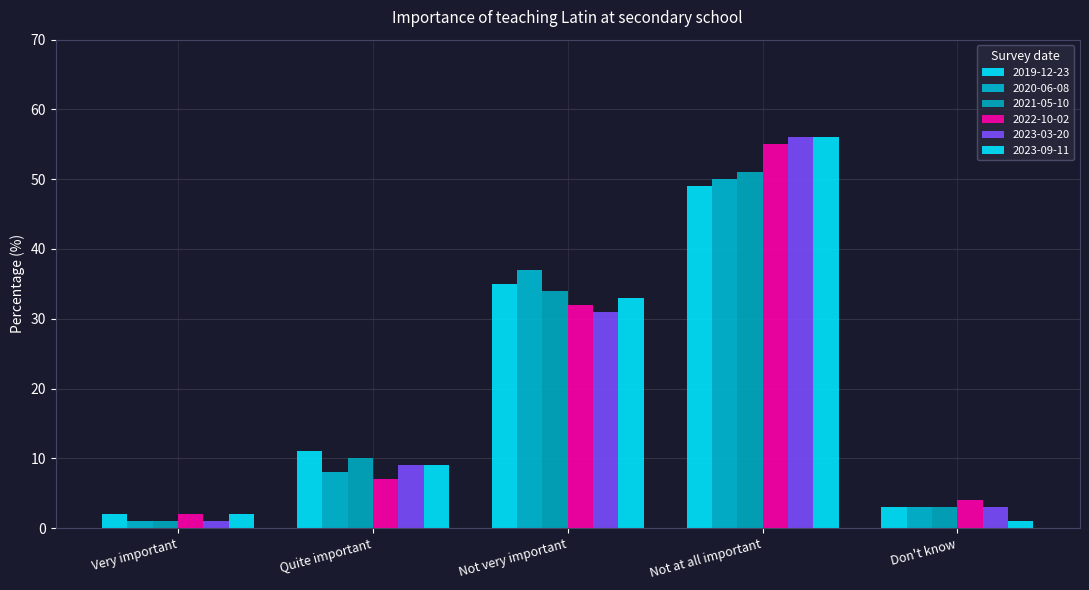

The value of 2022-10-02 at Don't know is 4.0. True or false?

True